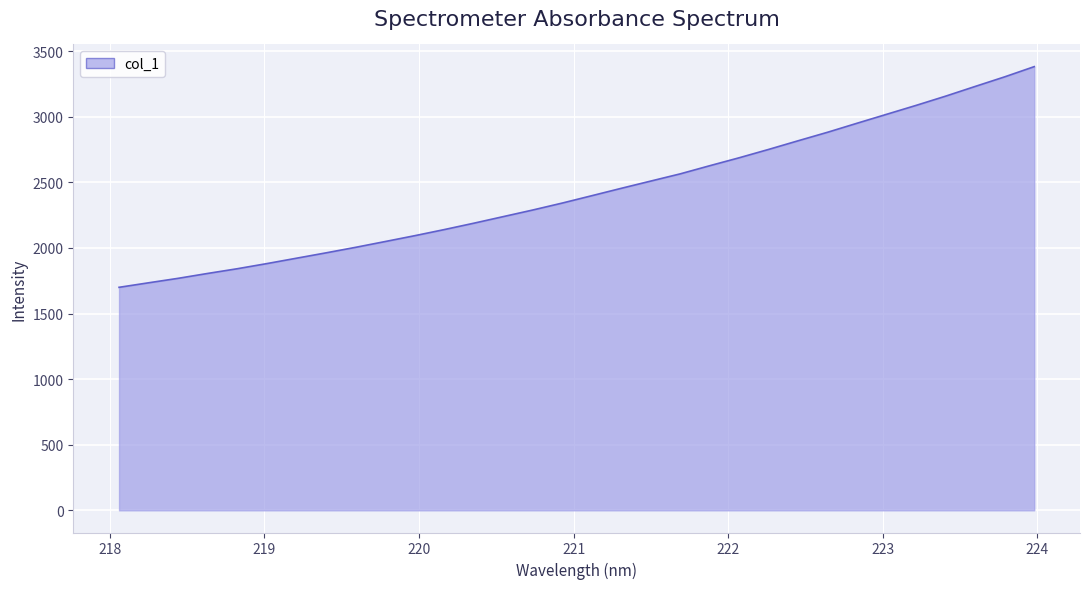

What is the average value?

2431.2